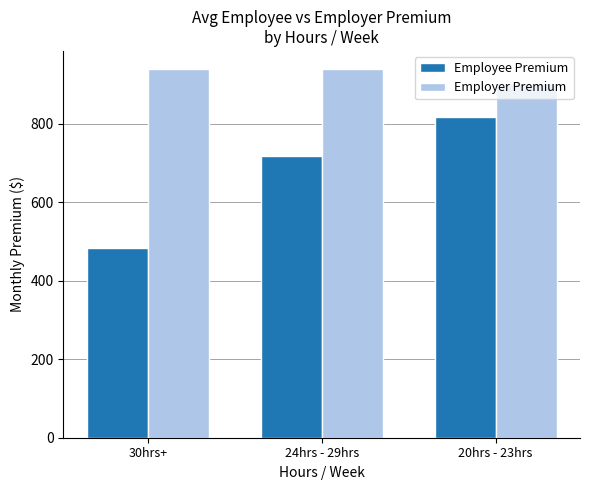

The Employer Premium series shows 902.2 at 20hrs - 23hrs. True or false?

True